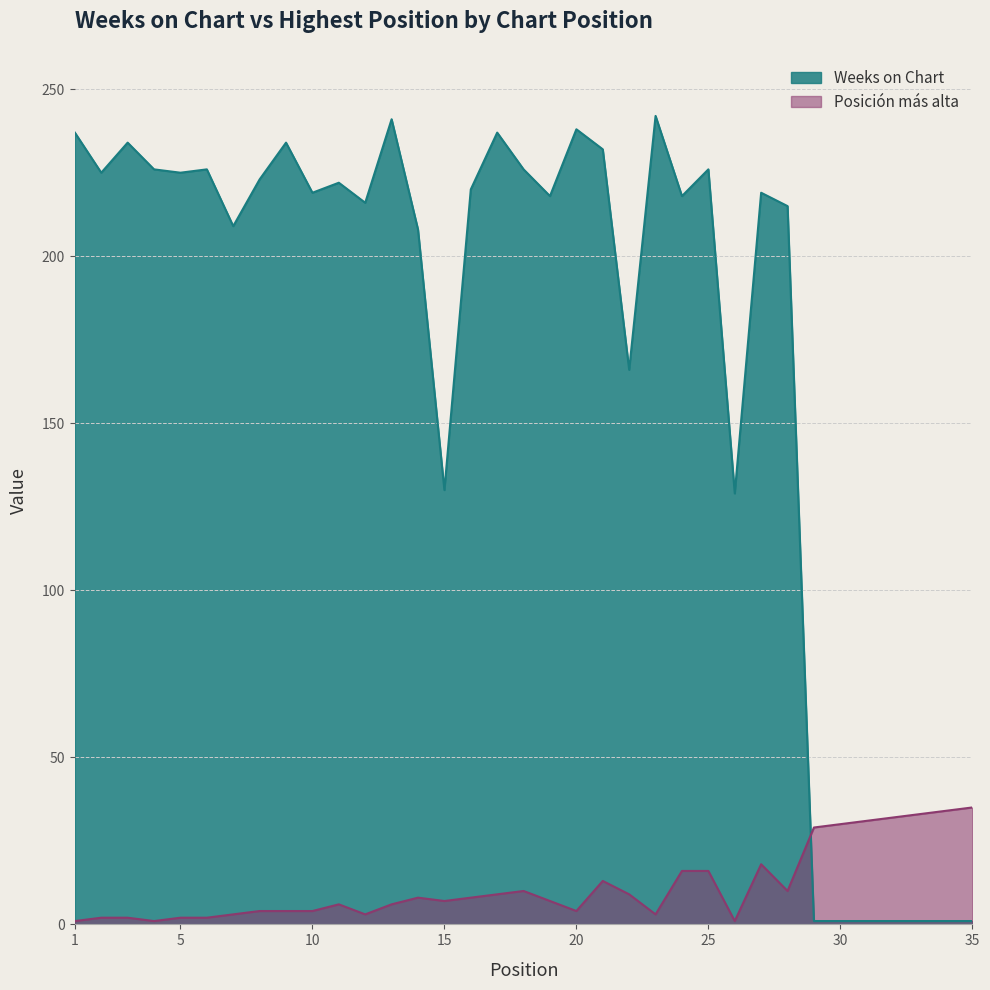

What is the sum of all Posición más alta values?

403